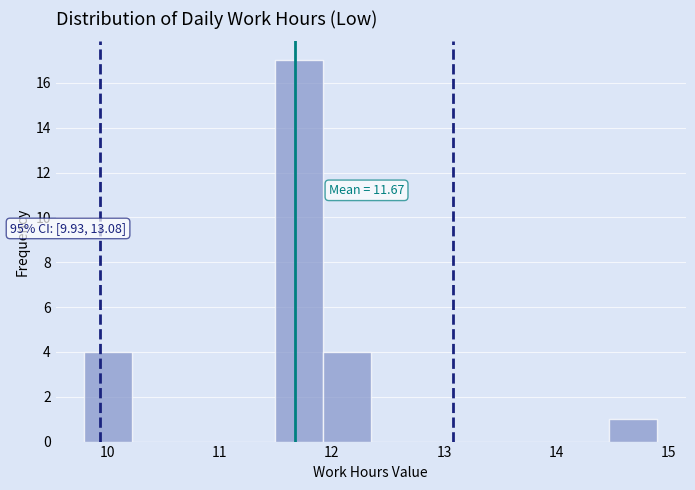

Over which range of the x-axis is the bar tallest?

11.5 to 11.9